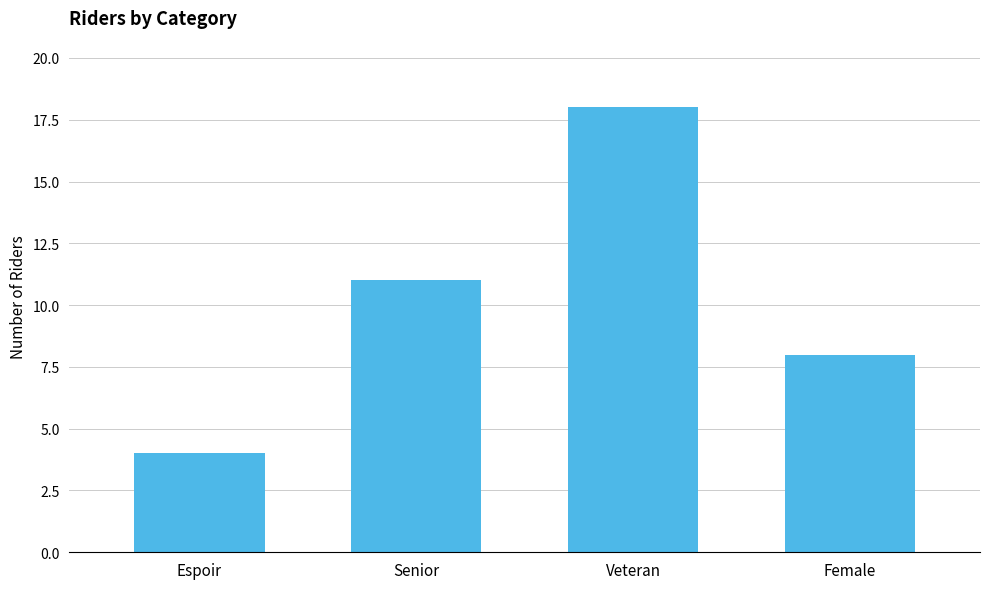

At which label is the value closest to 11?

Senior